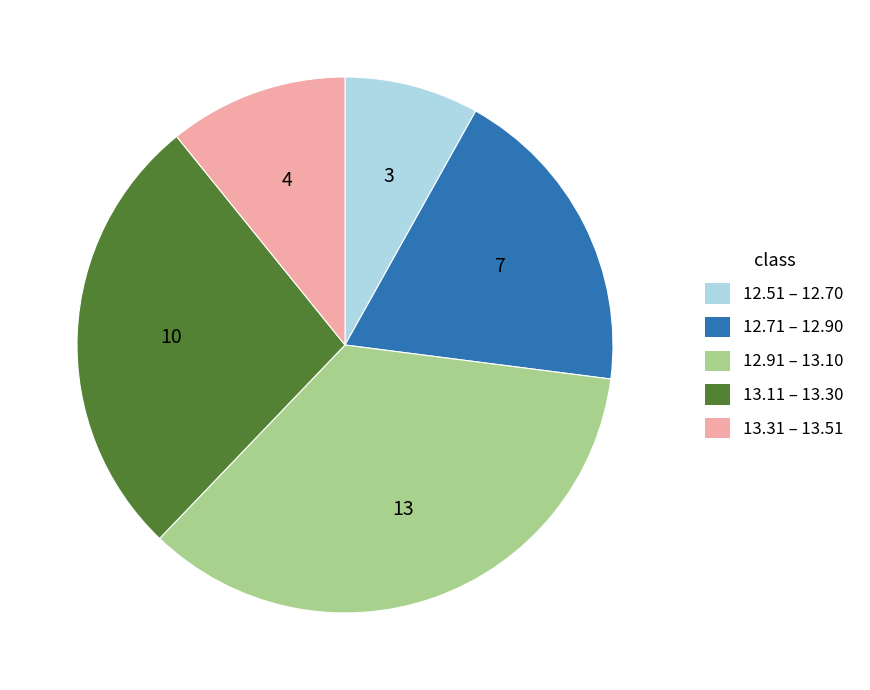

Is there a majority slice in this chart?

No